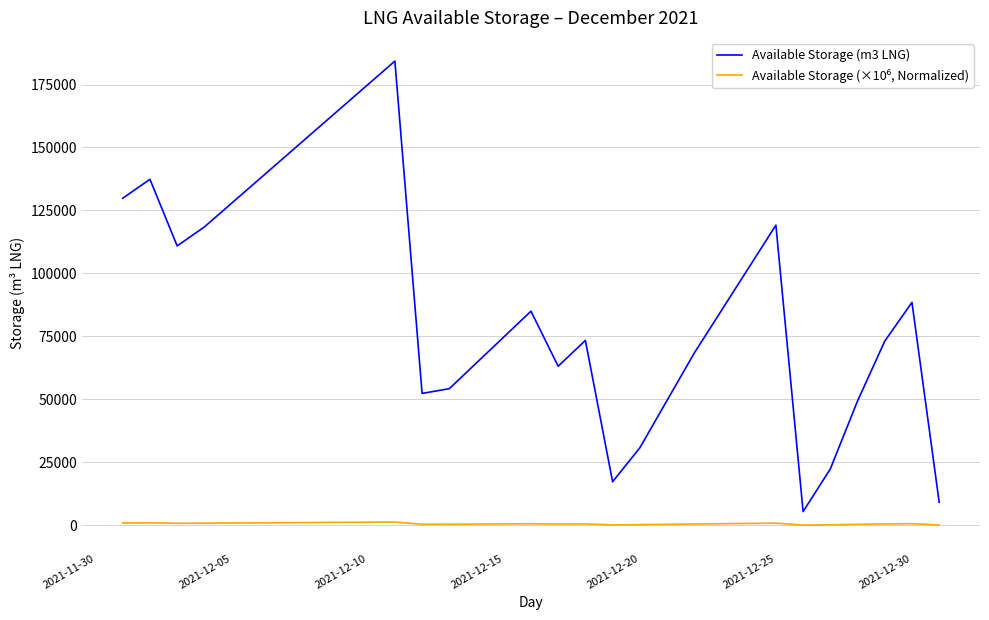

Which series has the widest spread of values?

Available Storage (m3 LNG)